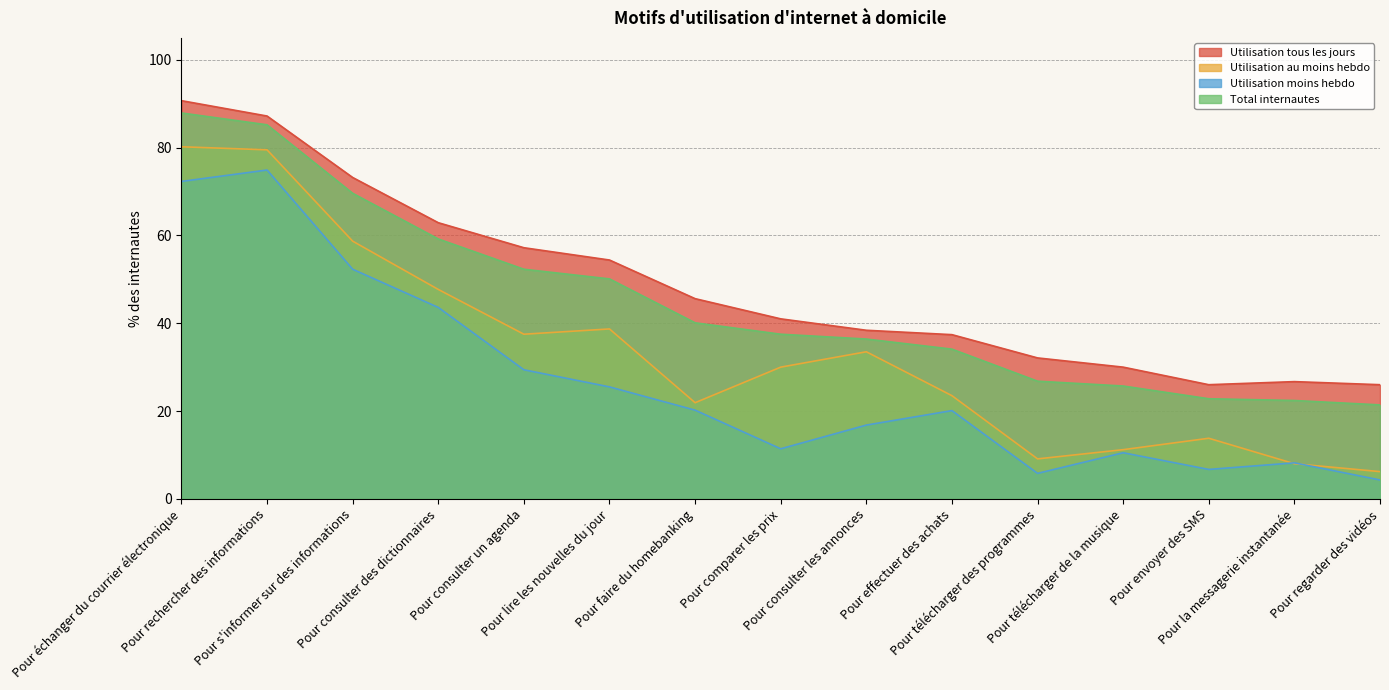

What is the sum of the Utilisation moins hebdo values at Pour lire les nouvelles du jour and Pour comparer les prix?

36.9